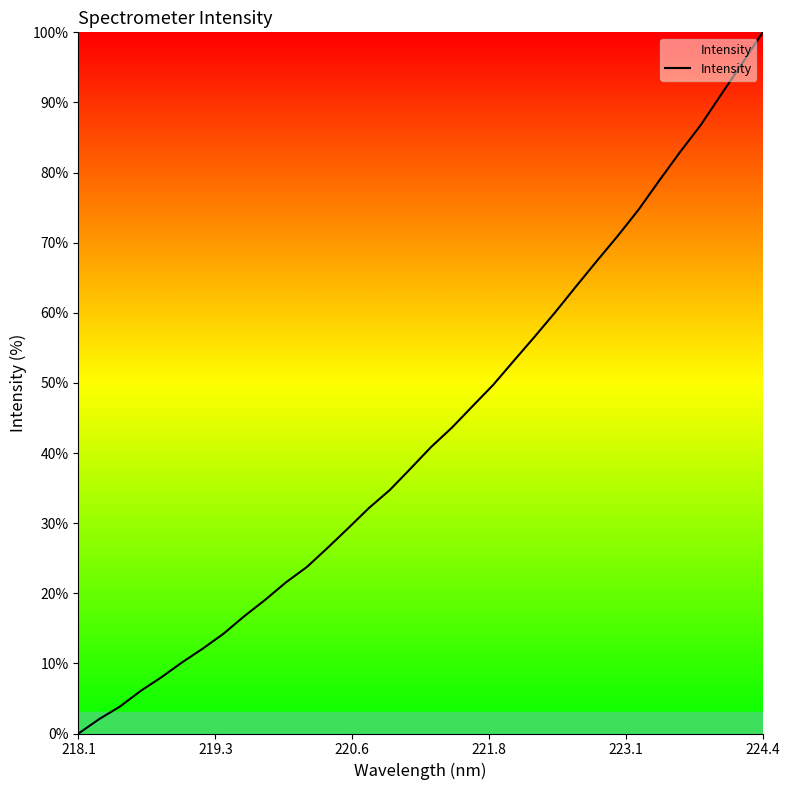

What is the difference between the maximum and minimum values?

100.0